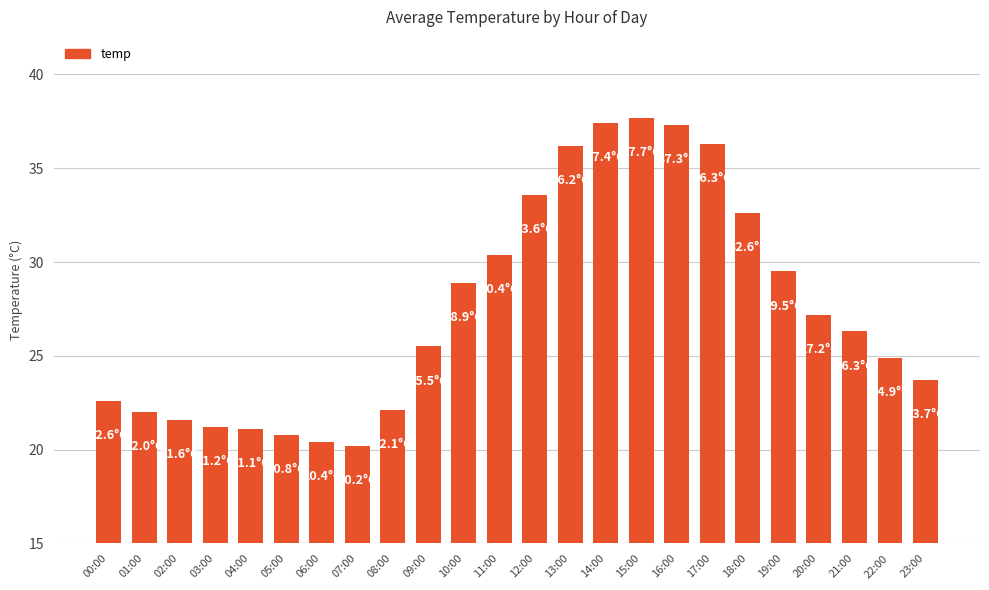

What is the ratio of the value at 23:00 to the value at 07:00?

1.2